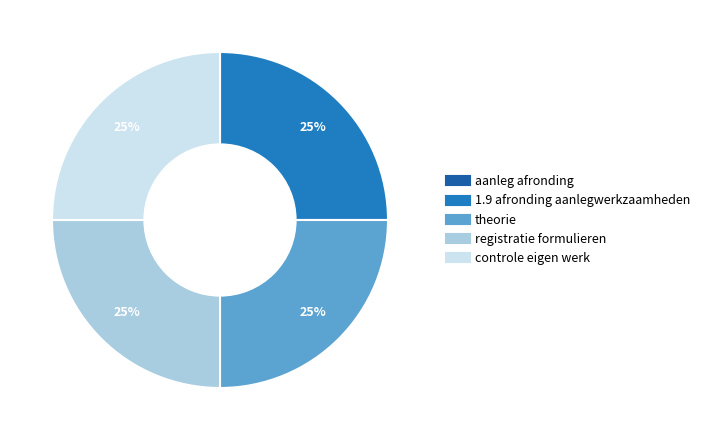

Is theorie the majority of the pie?

No